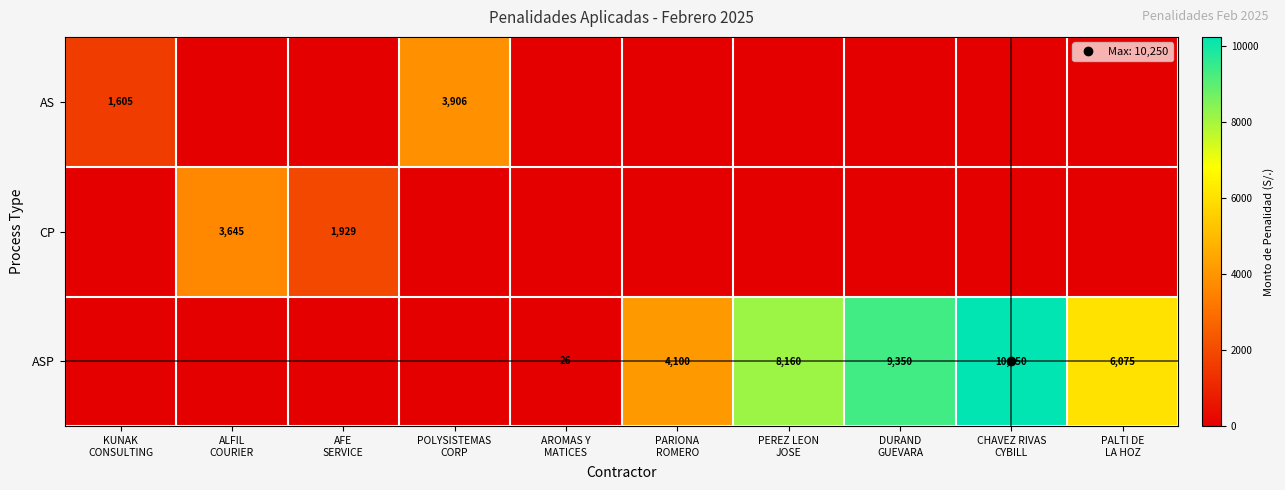

Is it true that ASP equals 36.0 at AROMAS Y MATICES?

False